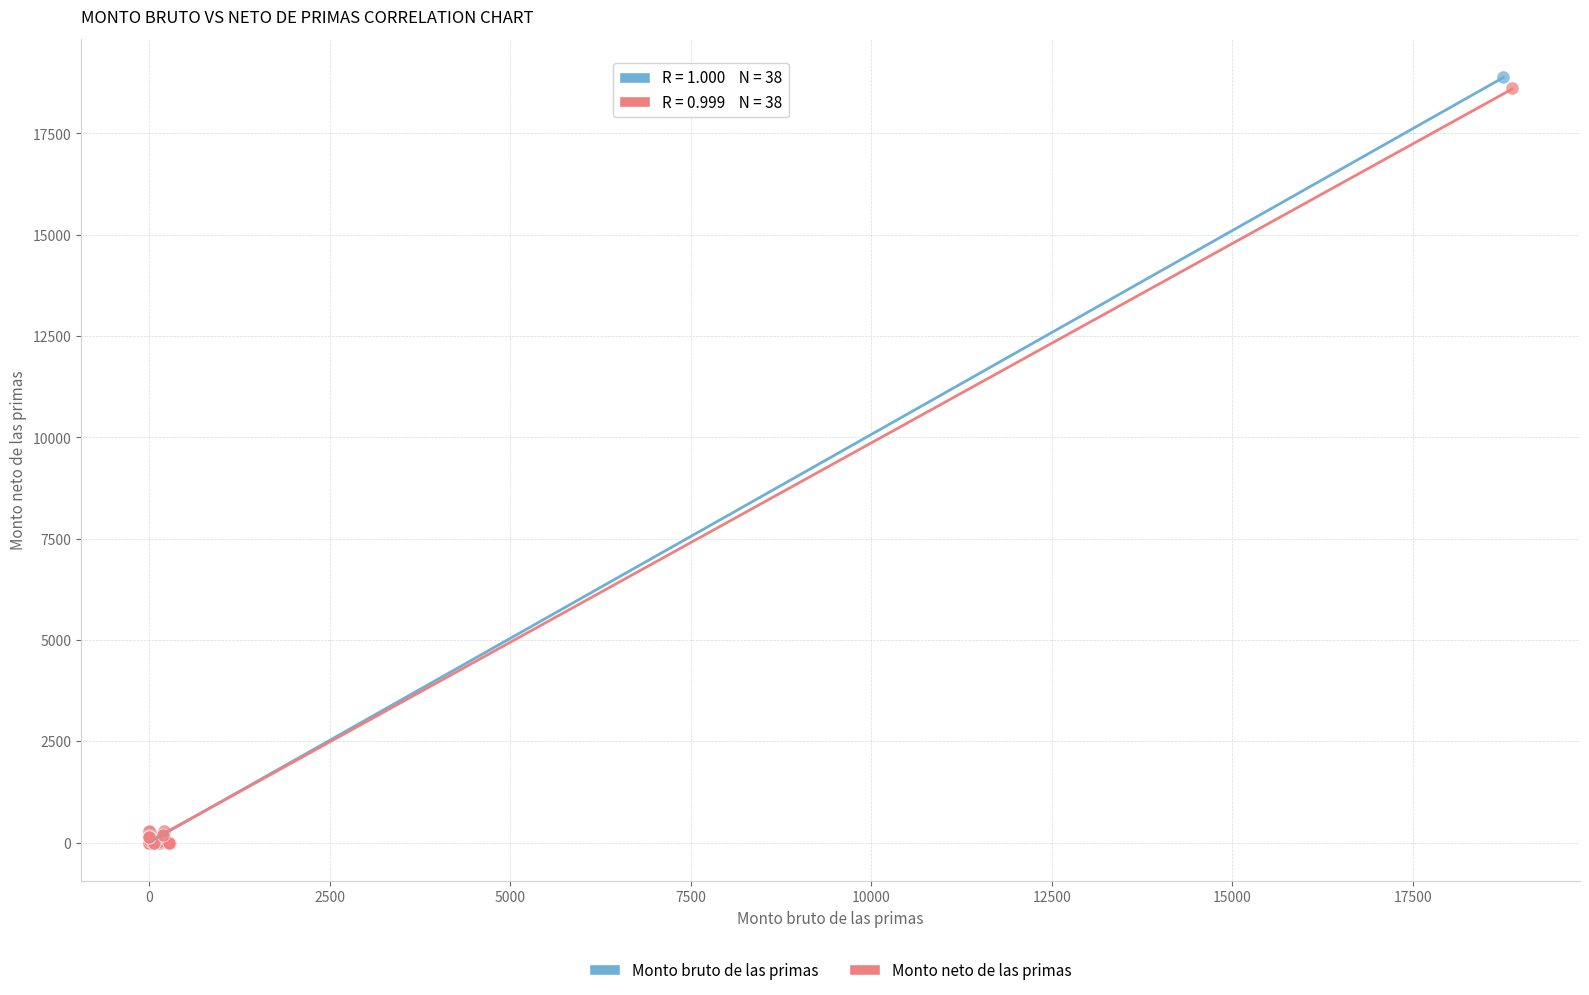

Which series has the largest Y range (max minus min)?

Monto bruto de las primas